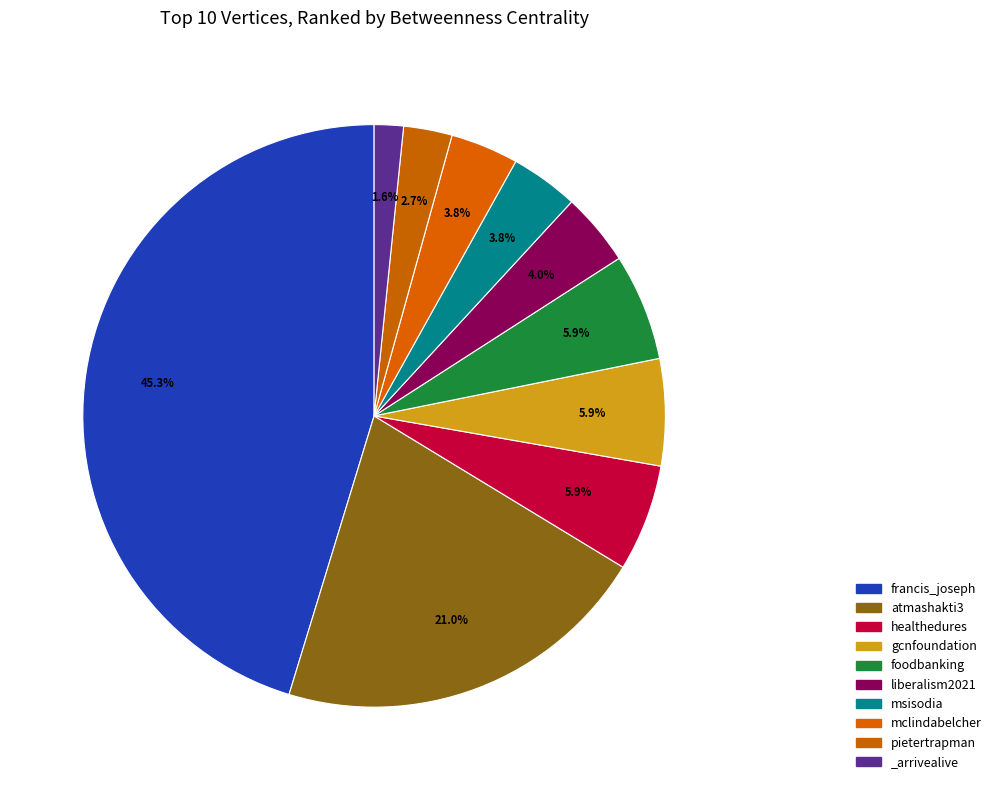

What percentage is NOT represented by msisodia?

96.2%